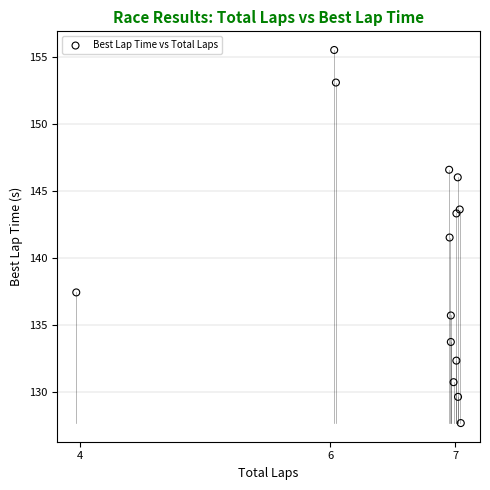

What Y value in the scatter plot is closest to 141?

141.5